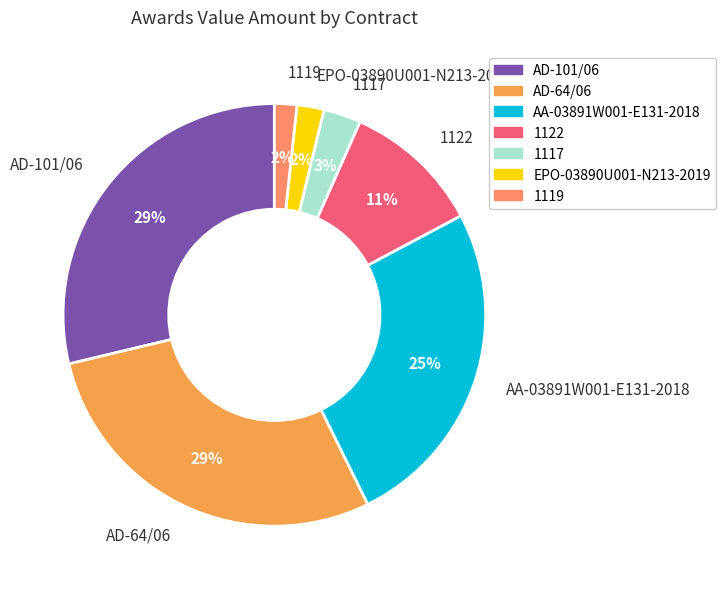

True or false: 1122 accounts for 11% of the total.

True